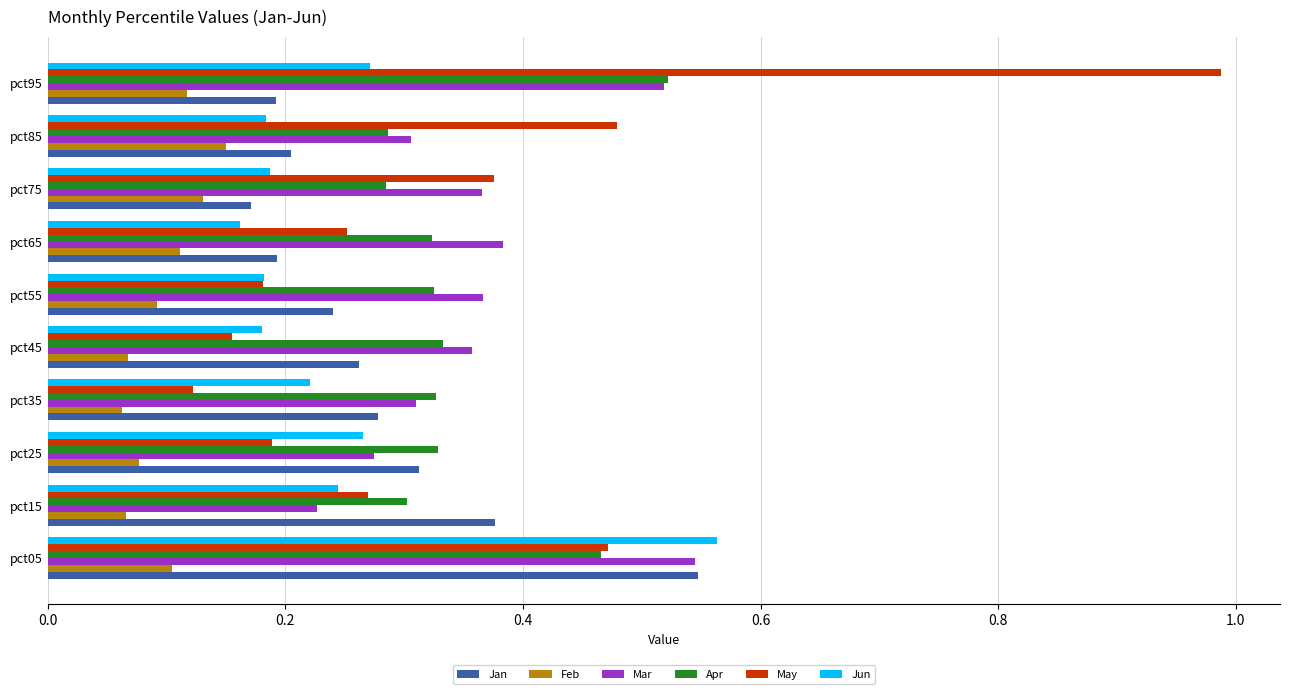

What is the total value across all series at pct05?

2.7